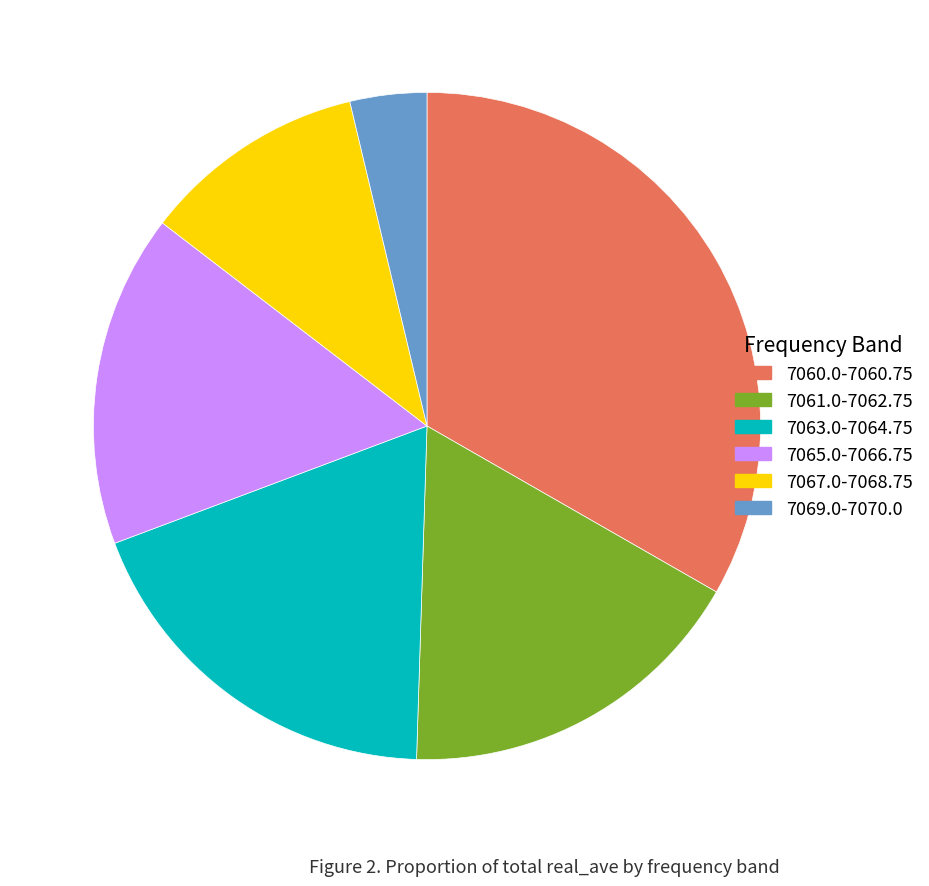

Is it true that 7061.0-7062.75 is 17% of the pie?

True